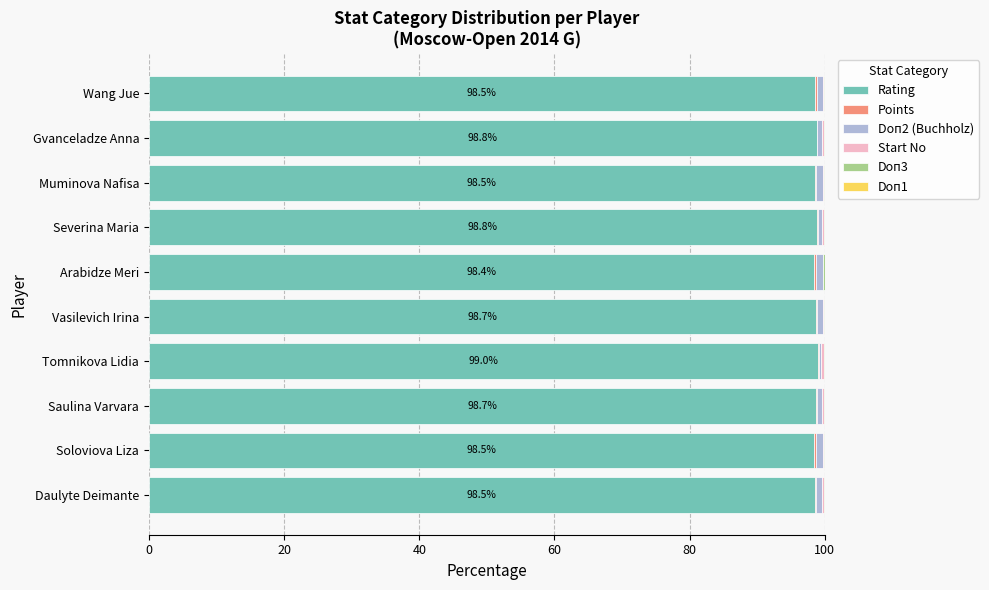

The value of Rating at Vasilevich Irina is 132.0. True or false?

False